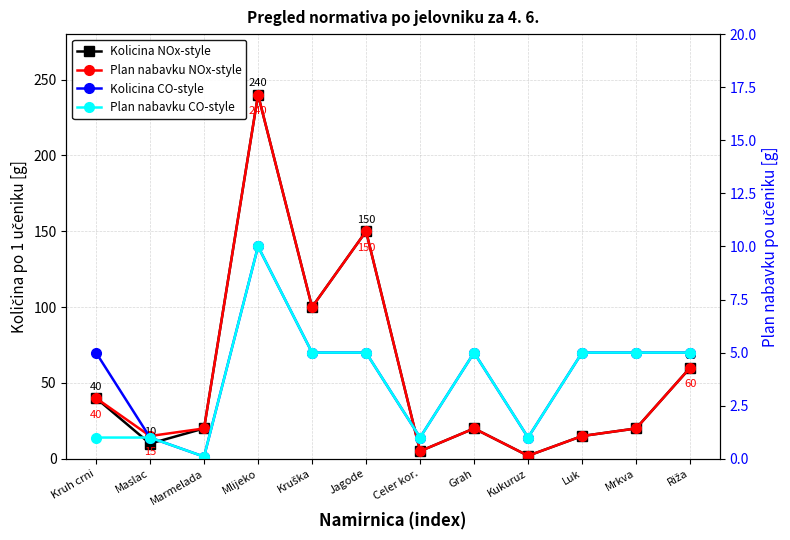

What value does the Plan nabavku CO-style series have at Grah?

5.0